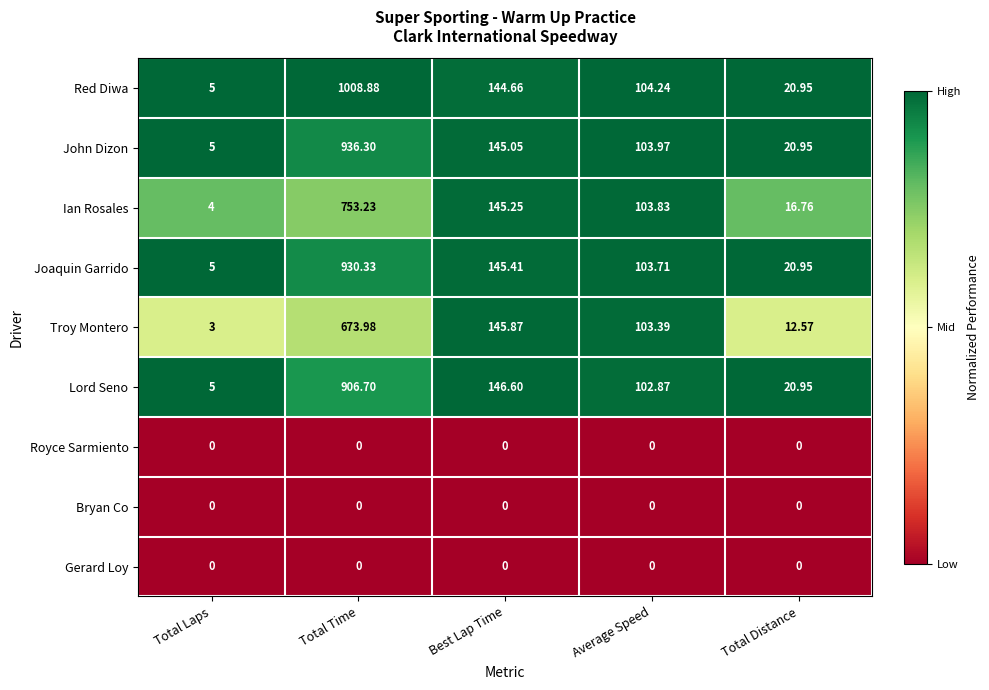

At which label is Joaquin Garrido closest to 467?

Best Lap Time